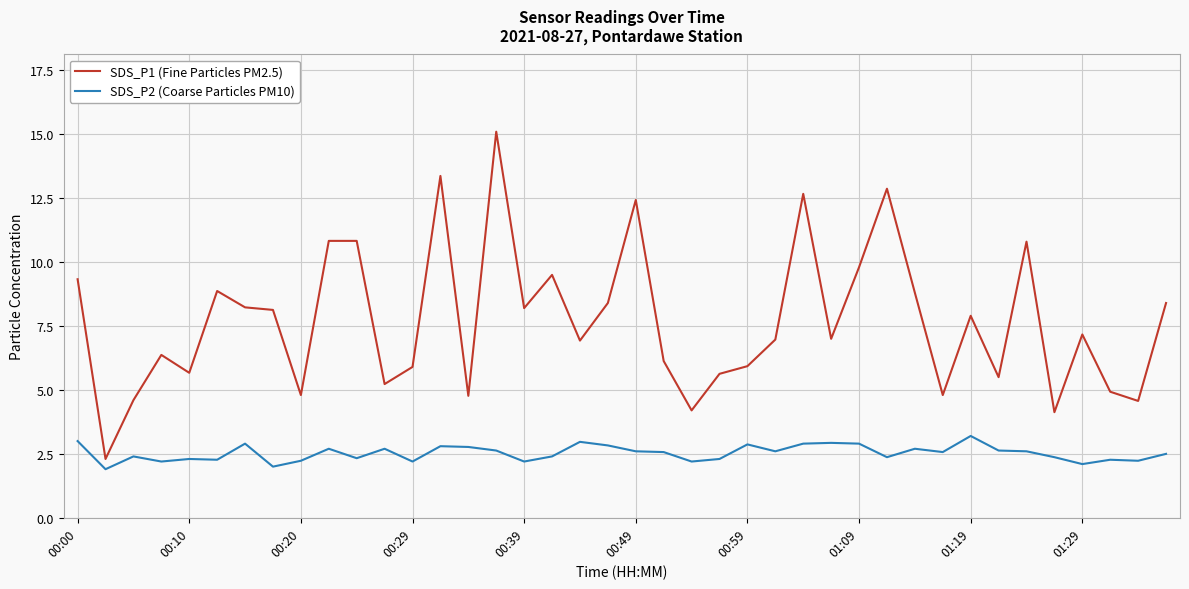

True or false: SDS_P1 (Fine Particles PM2.5) and SDS_P2 (Coarse Particles PM10) intersect in this chart.

False